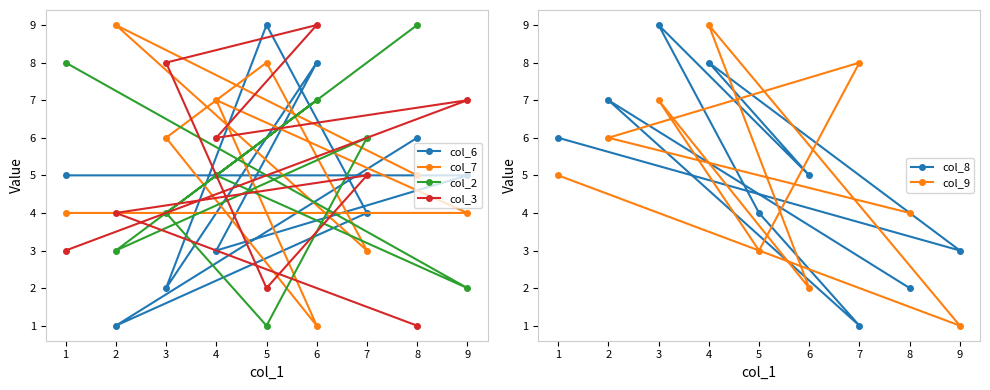

What is the approximate value of col_7 at 6?

1